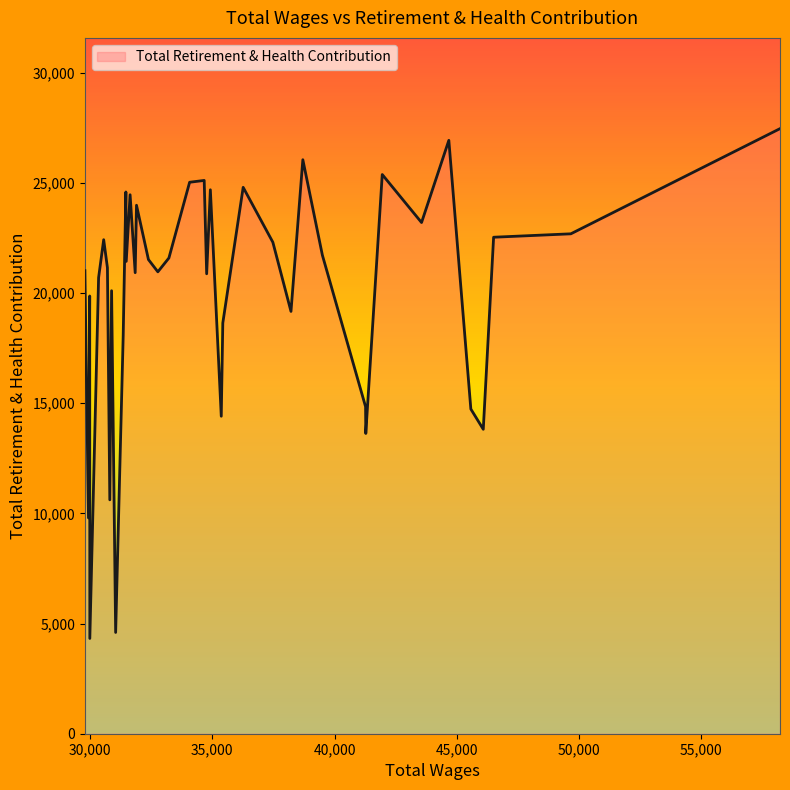

How many lines are shown in the chart?

1